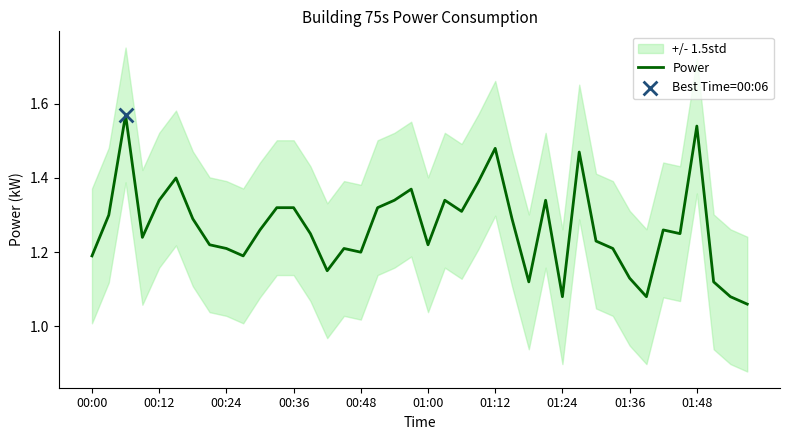

Which has a higher value, 00:12 or 01:24?

00:12